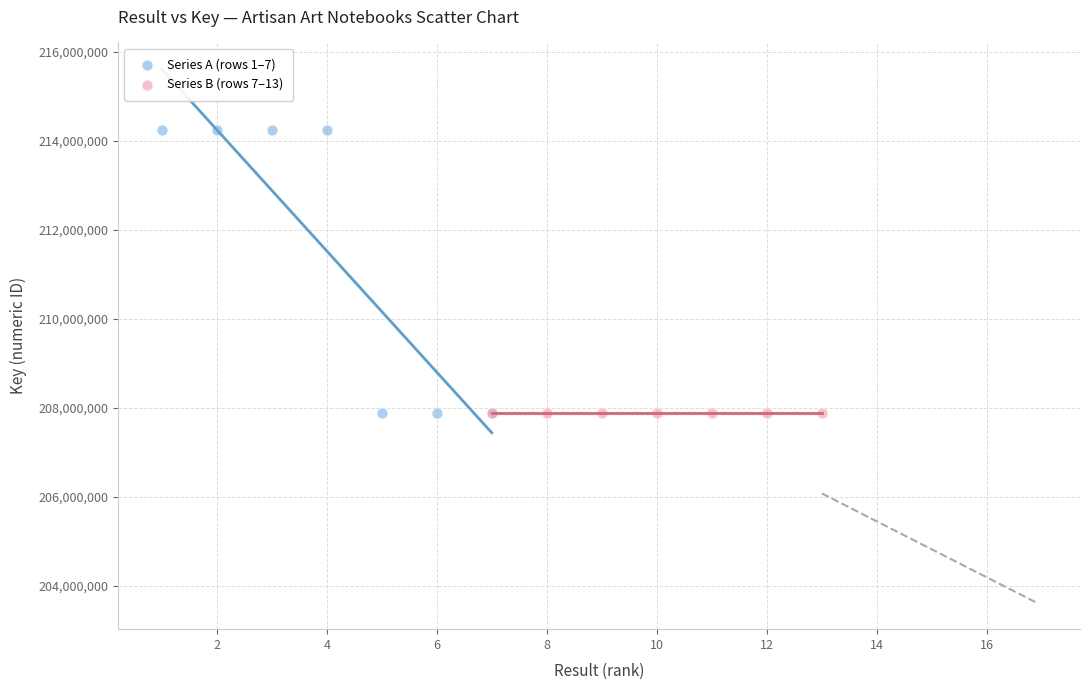

What are all the series names shown in the legend?

Series A (rows 1–7), Series B (rows 7–13)